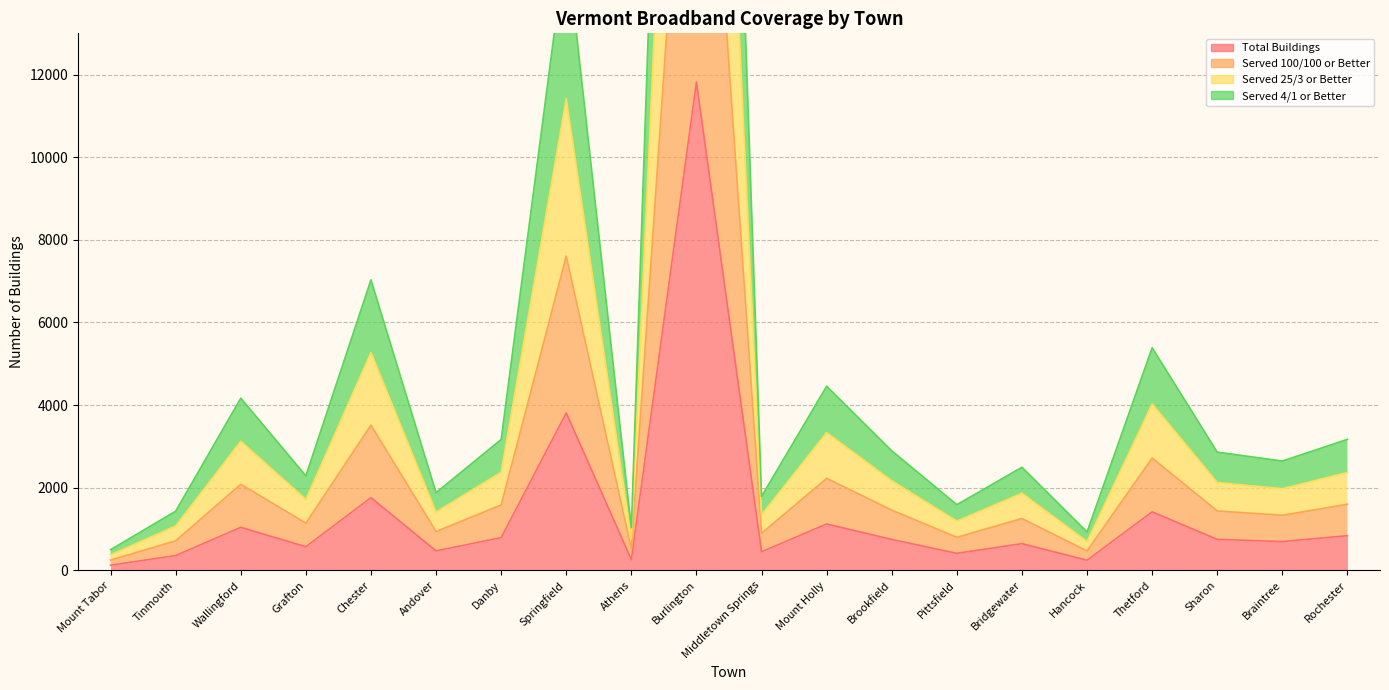

What is the label of the 20th point from the left?

Rochester